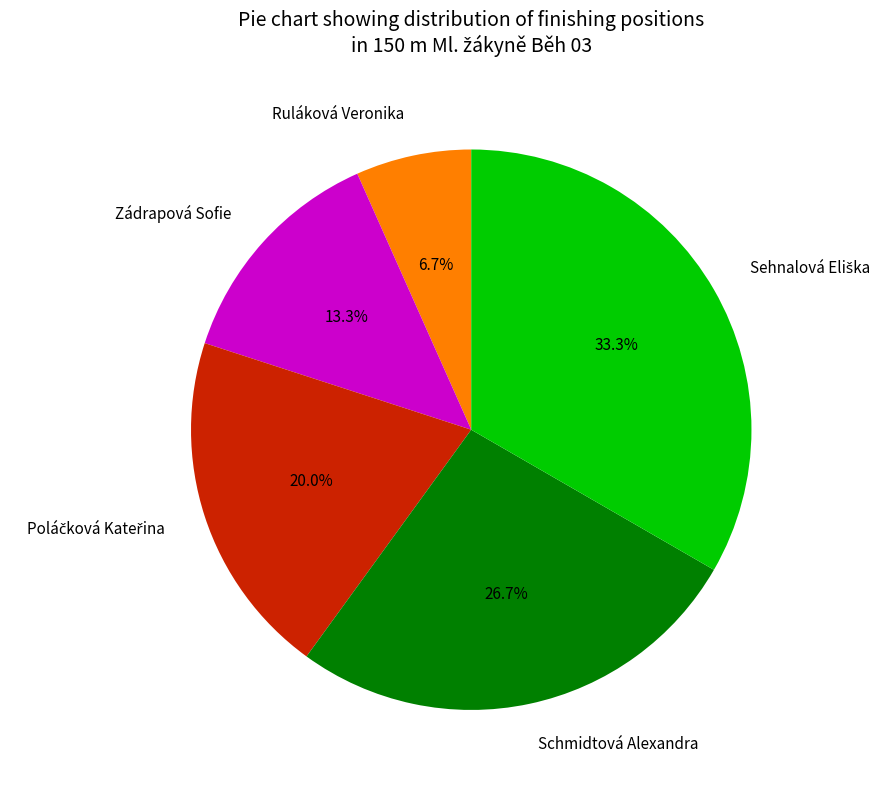

What percentage is NOT represented by Zádrapová Sofie?

86.7%